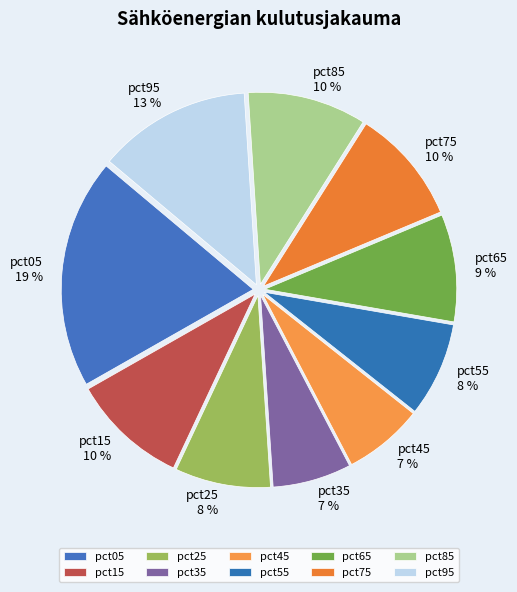

Which category has the biggest portion of the pie?

pct05